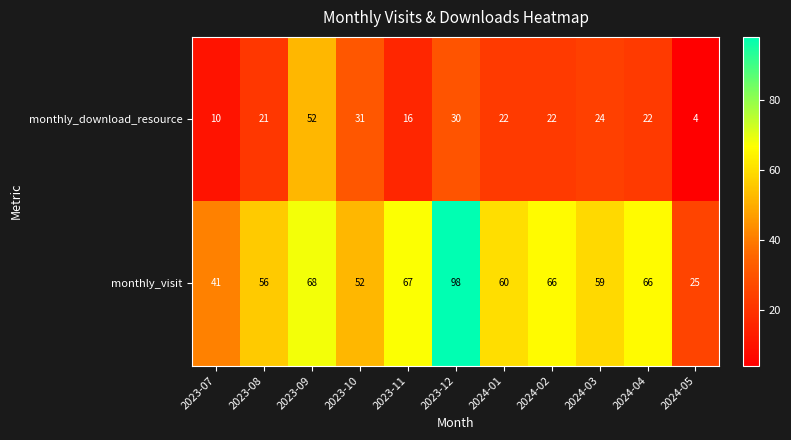

How many series are shown in this chart?

2